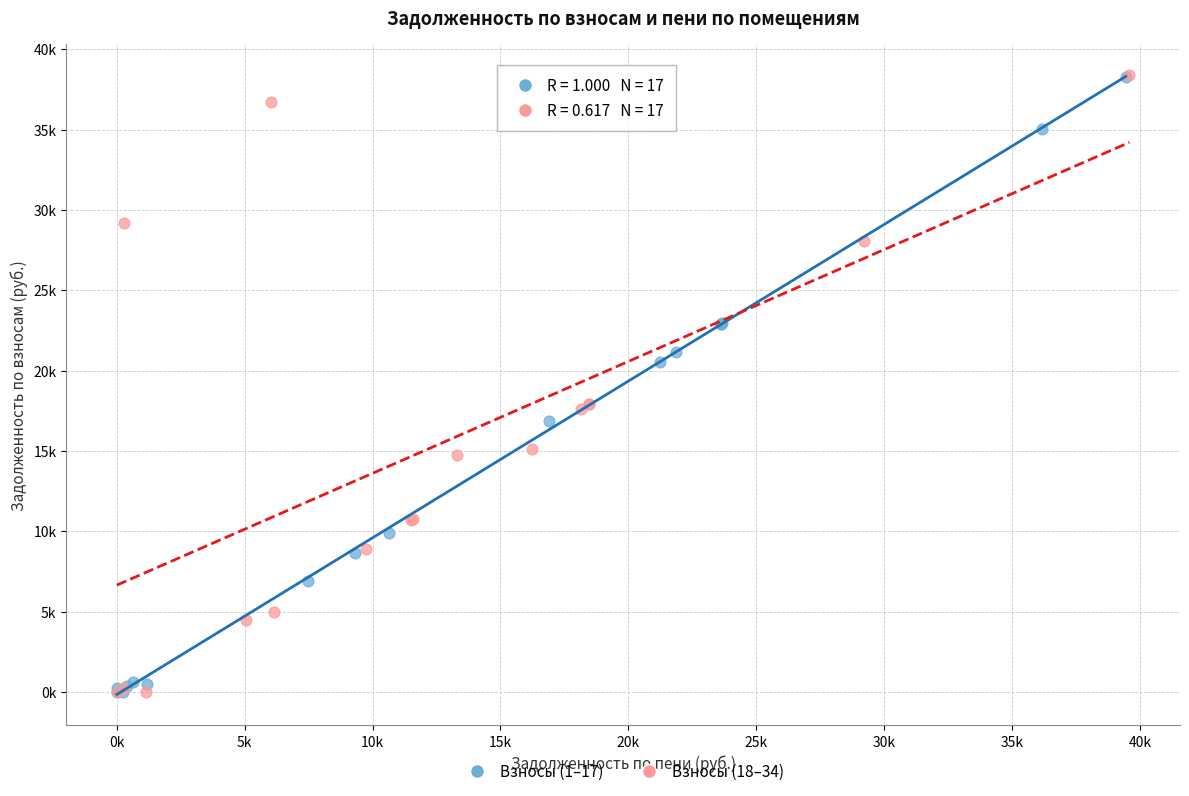

What are all the series names shown in the legend?

Взносы (1–17), Взносы (18–34)